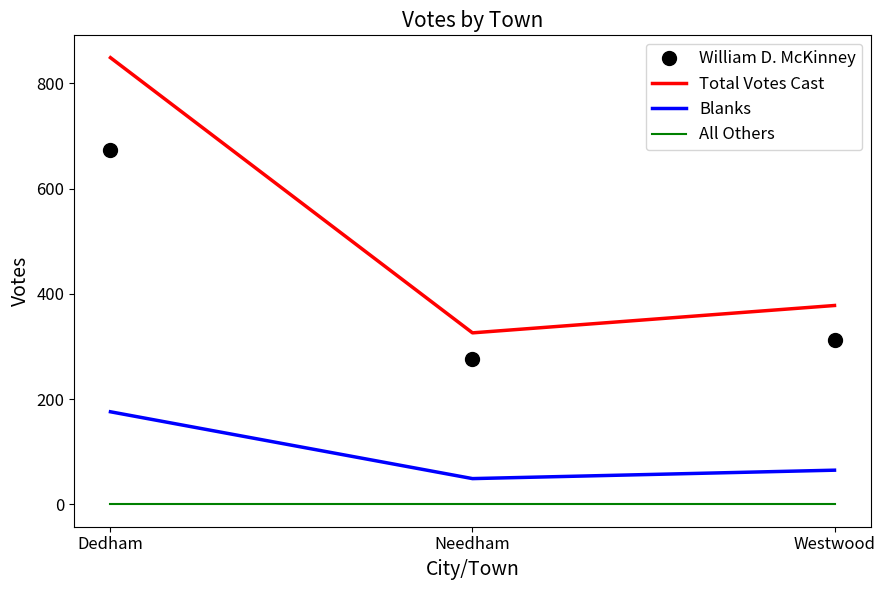

True or false: William D. McKinney has a value of 673 at Dedham.

True